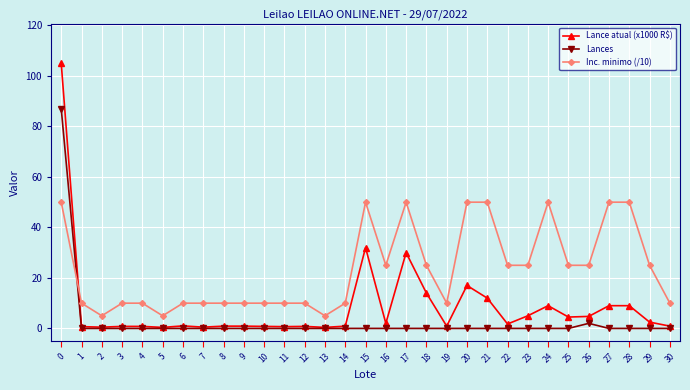

Which series has the widest spread of values?

Lance atual (x1000 R$)